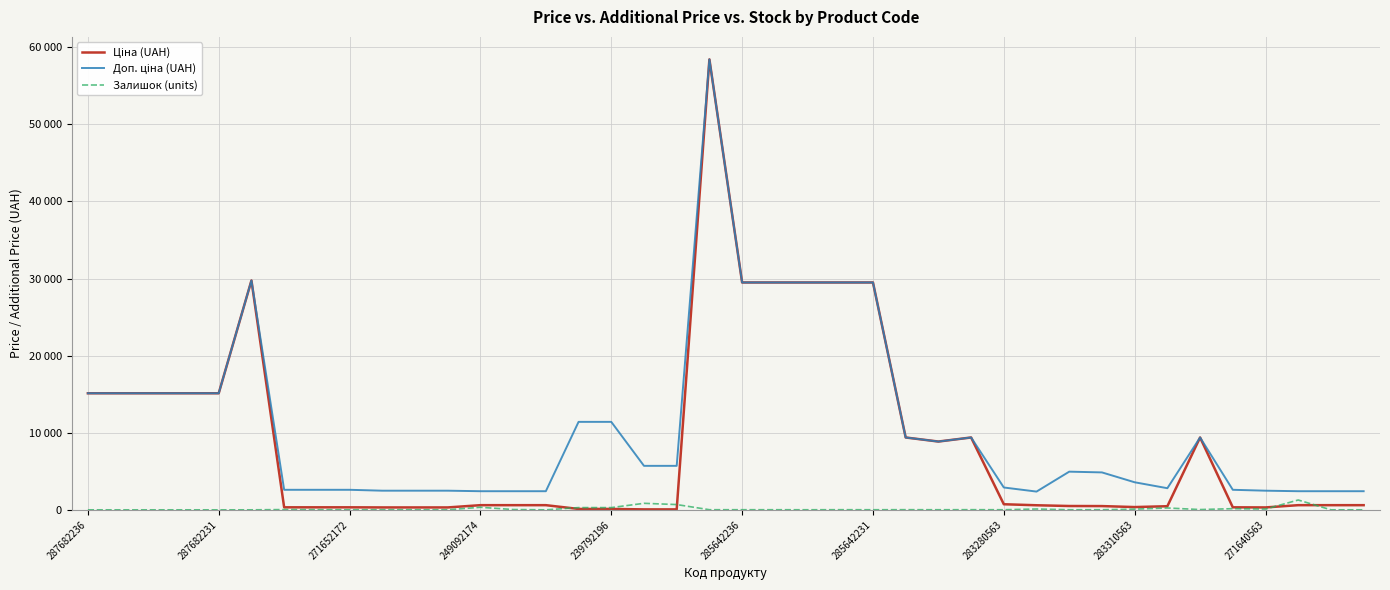

Is this an area chart (filled region under the line)?

No